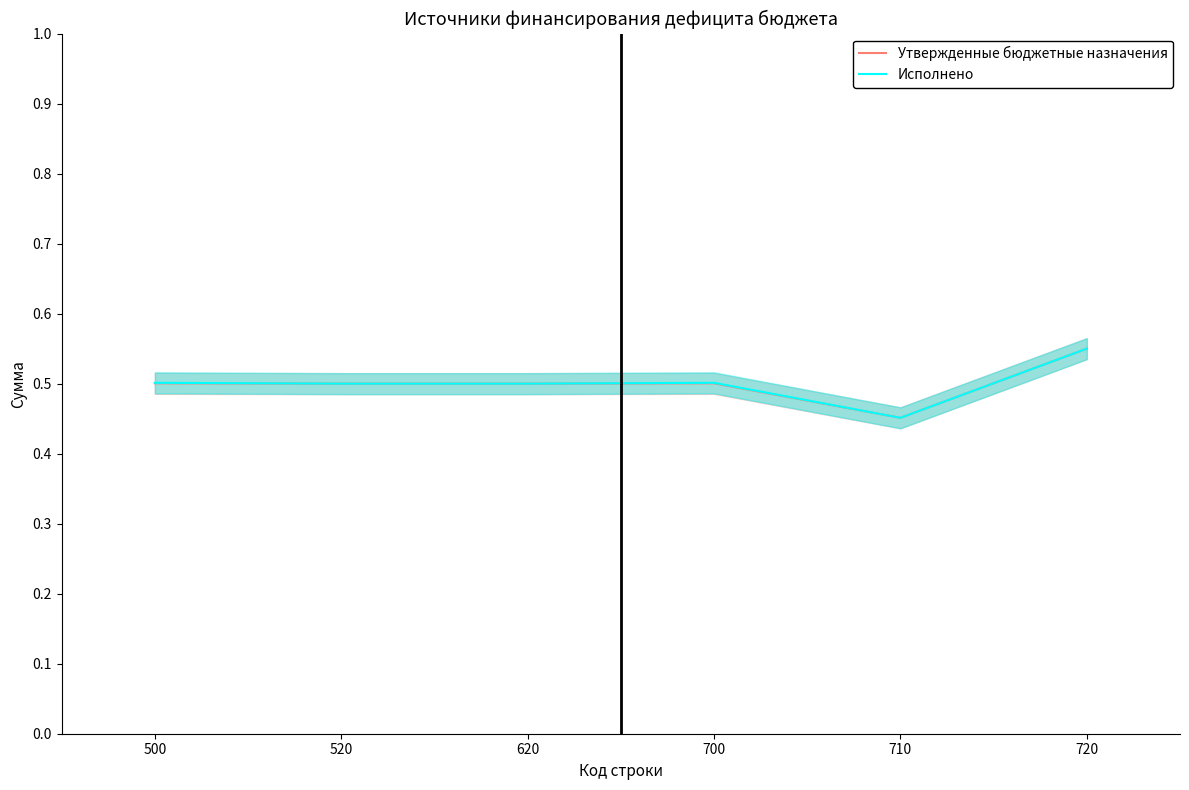

Which series has the largest total across all categories?

Исполнено